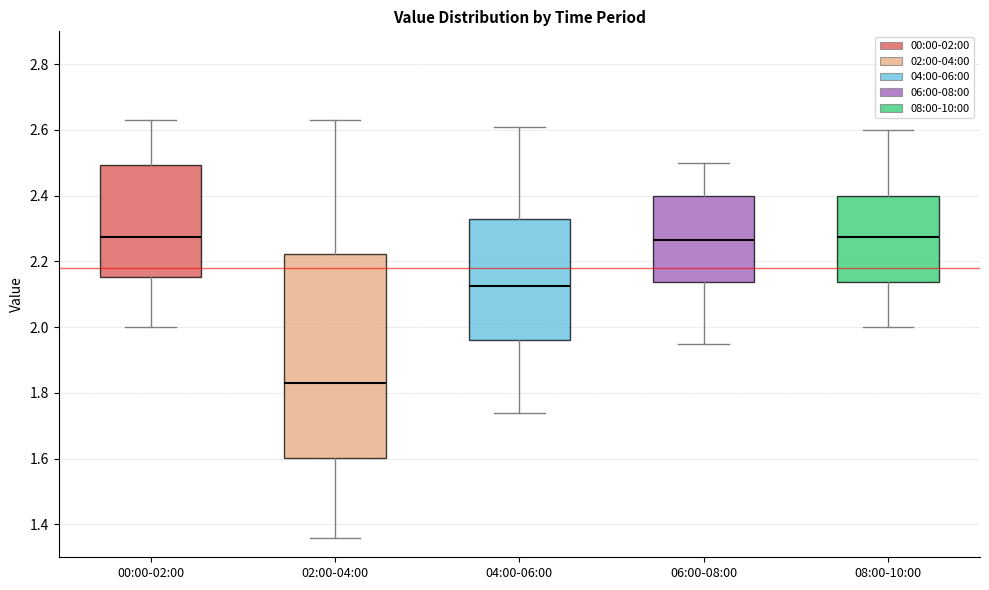

Reading left to right, transcribe this box plot: for each box, give where its median line is, the range the box spans, and where its two whiskers end, as read against the y-axis. The values are not printed on the chart, so give them approximately, as read against the axis.

00:00-02:00: median 2.28, box 2.16 to 2.50, whiskers 2.00 to 2.64
02:00-04:00: median 1.84, box 1.60 to 2.22, whiskers 1.36 to 2.64
04:00-06:00: median 2.12, box 1.96 to 2.34, whiskers 1.74 to 2.62
06:00-08:00: median 2.26, box 2.14 to 2.40, whiskers 1.96 to 2.50
08:00-10:00: median 2.28, box 2.14 to 2.40, whiskers 2.00 to 2.60